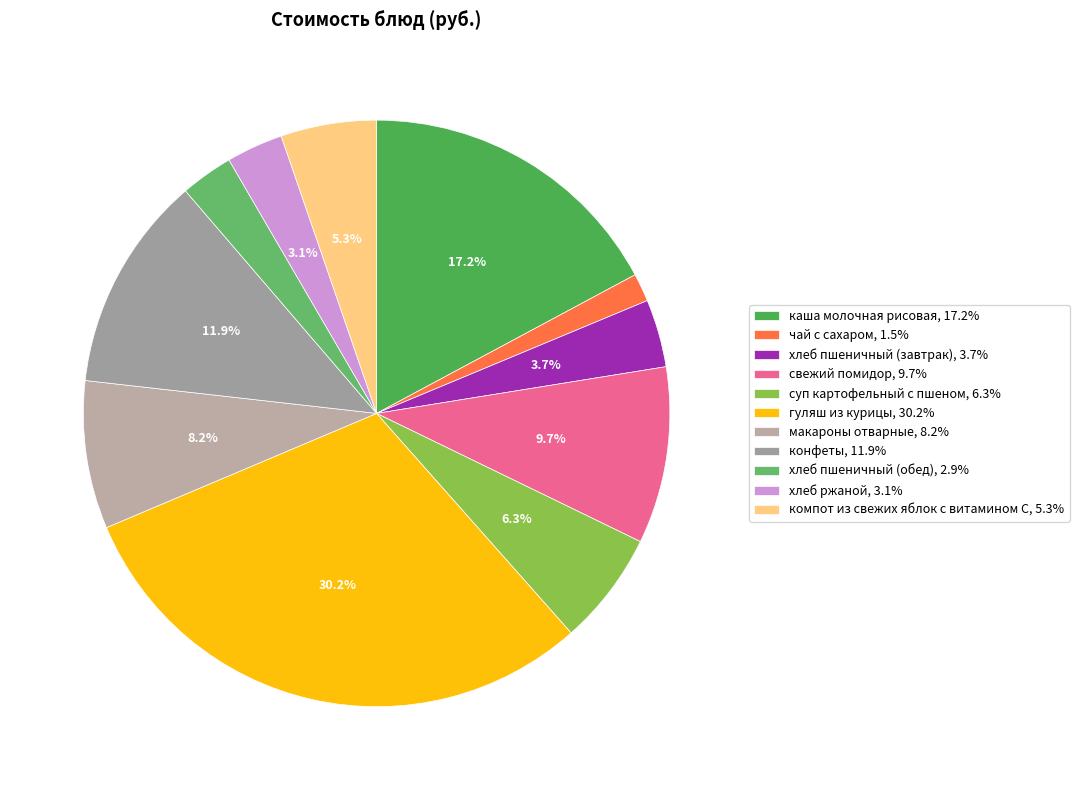

Is it true that хлеб пшеничный (обед) is 3% of the pie?

True